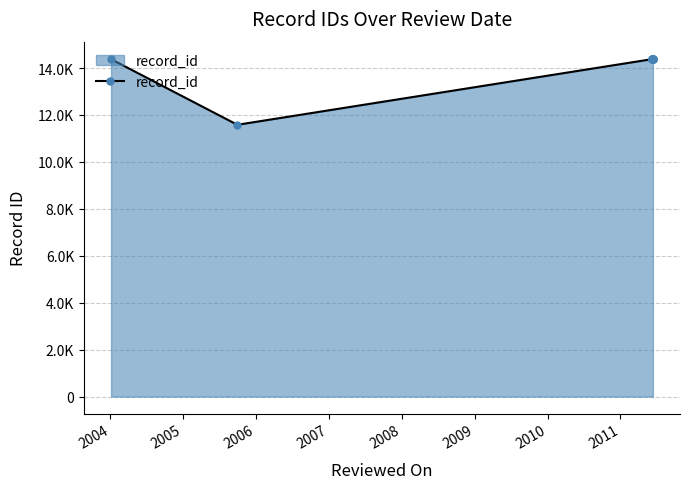

The chart shows a value of 6108 at 2007. True or false?

False